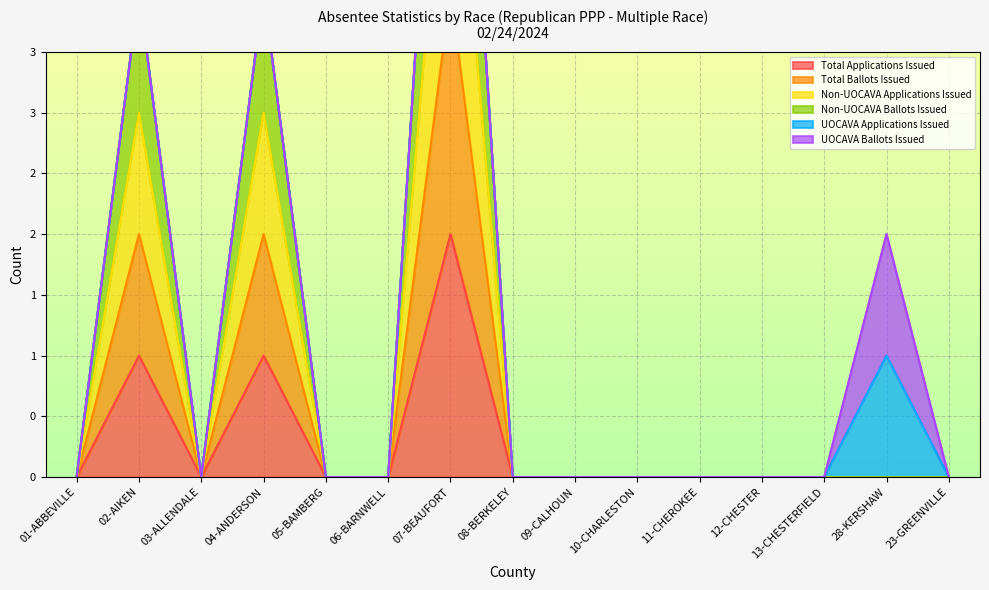

What is the difference between the maximum and minimum values in the Total Applications Issued series?

2